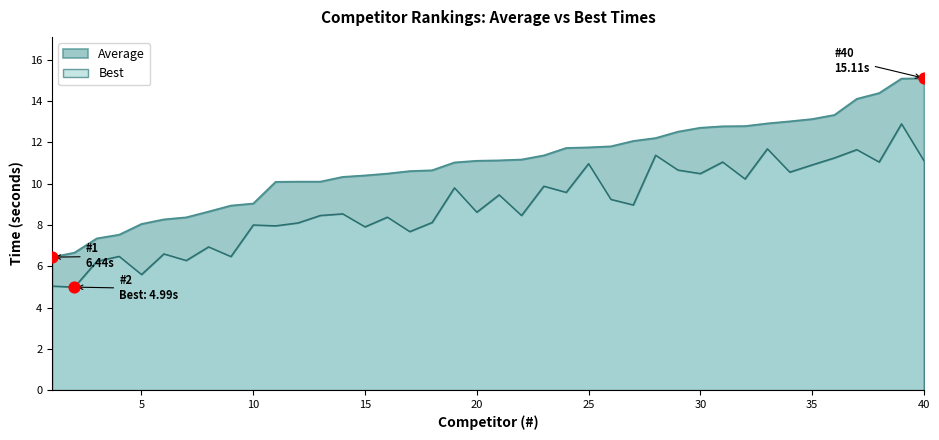

Which series has the largest Y range (max minus min)?

Average